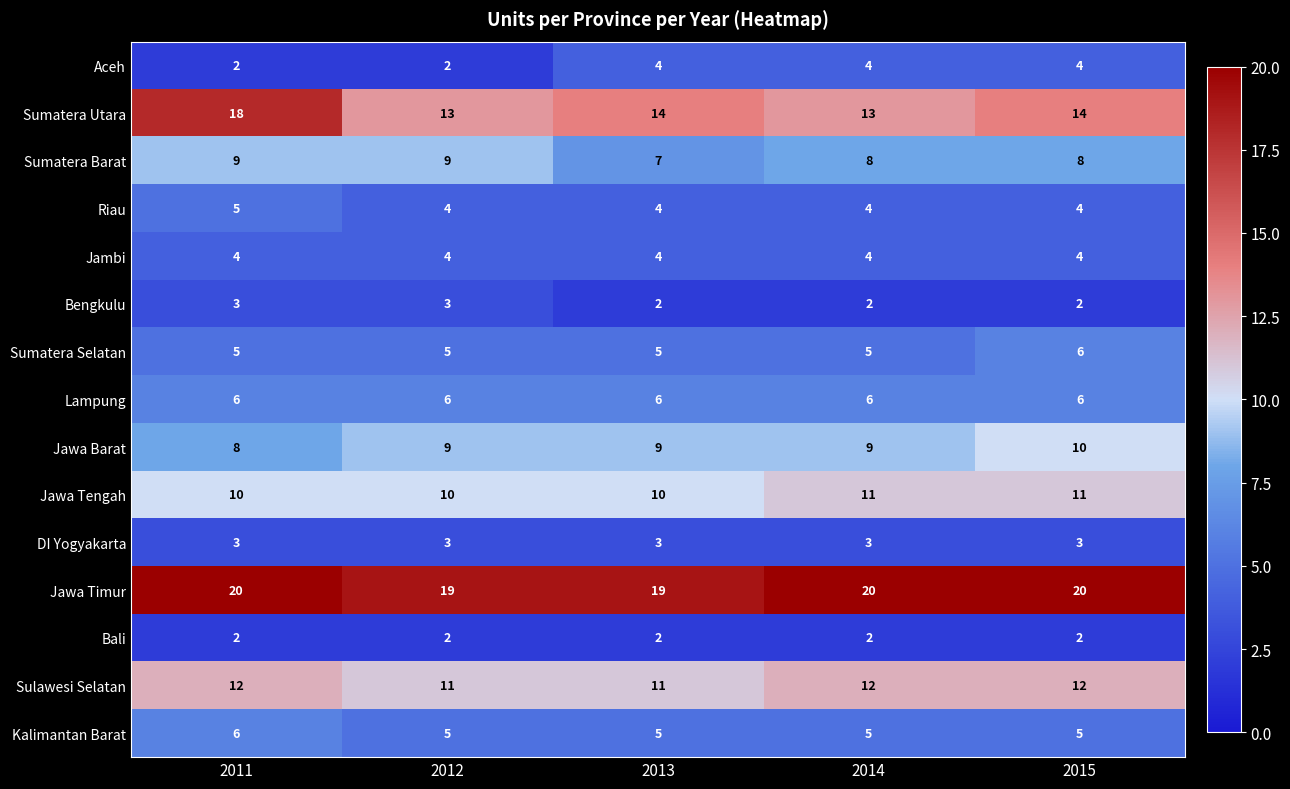

Which series has the largest total across all categories?

Jawa Timur